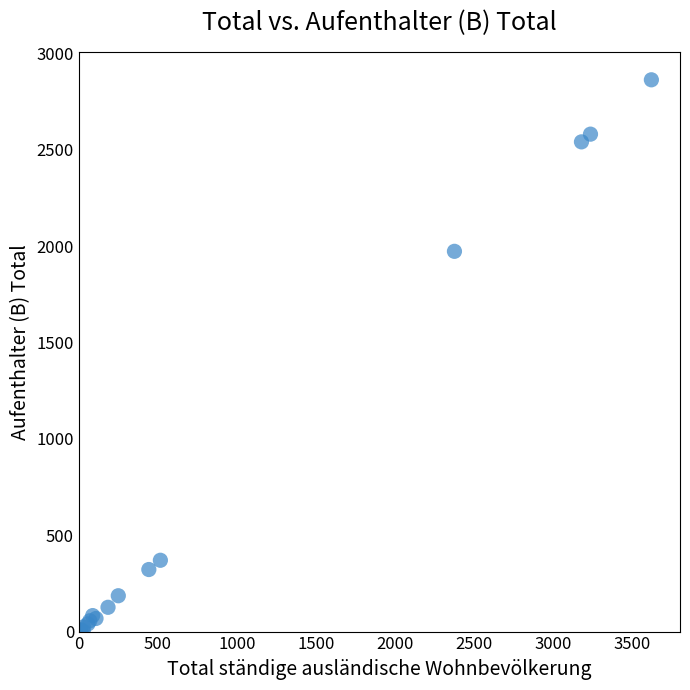

What Y value in the scatter plot is closest to 1432?

1973